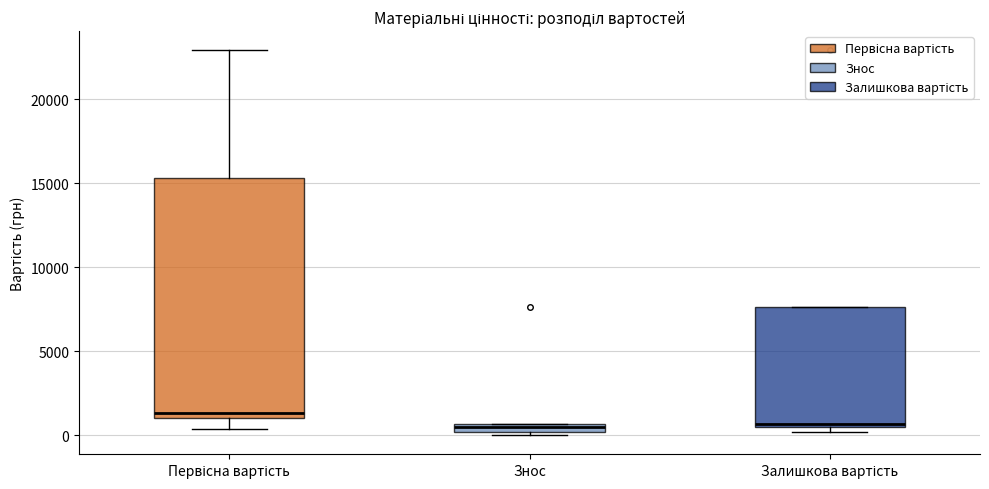

Where is the upper edge of the box for Залишкова вартість on the y-axis? The values are not printed on the chart, so give them approximately, as read against the axis.

7500